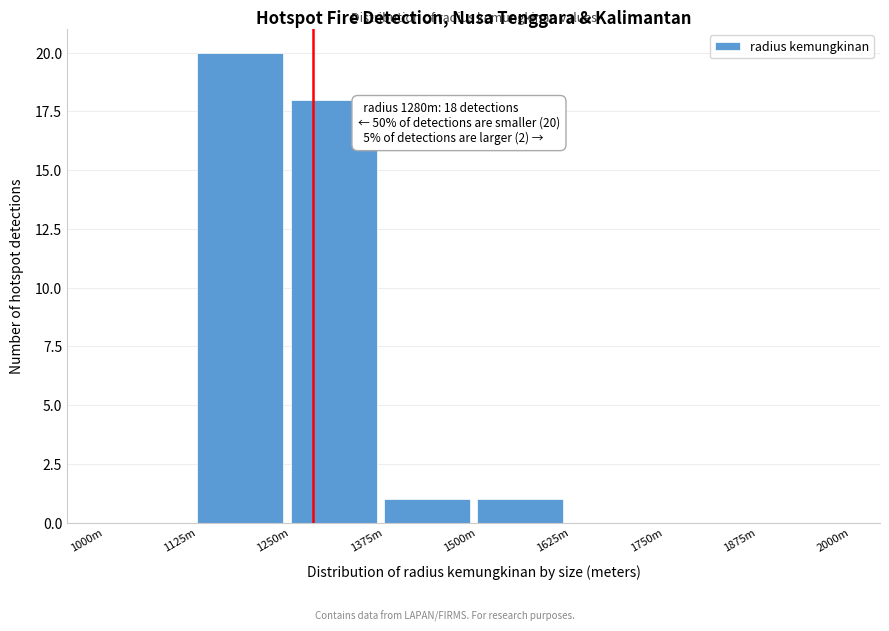

Reading left to right, what are all the values shown in this chart?

1000m=0	1125m=20	1250m=18	1375m=1	1500m=1	1625m=0	1750m=0	1875m=0